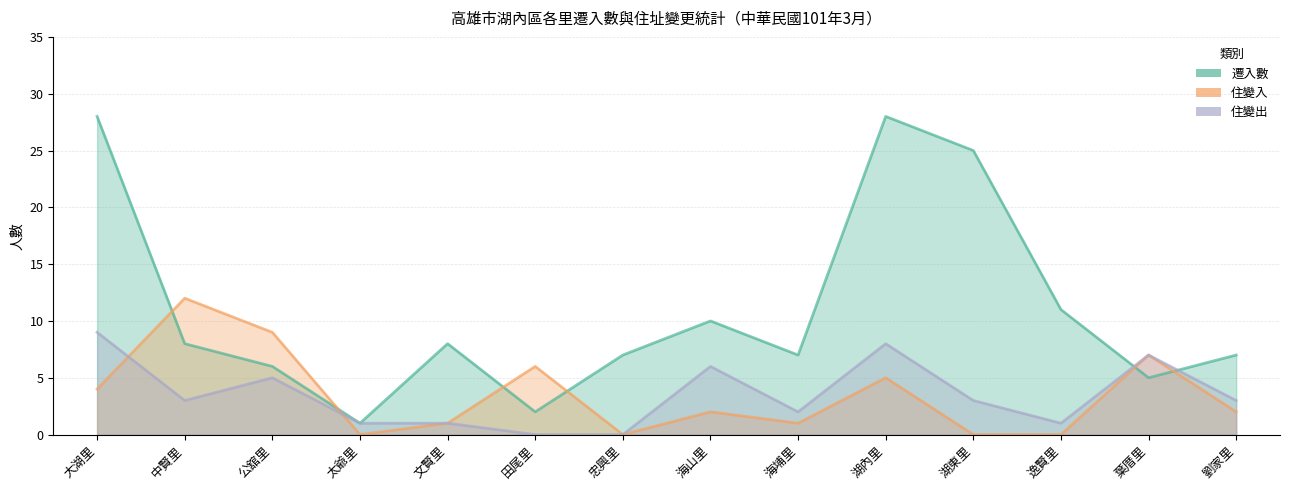

At which category does 住變出 reach its first local valley?

中賢里